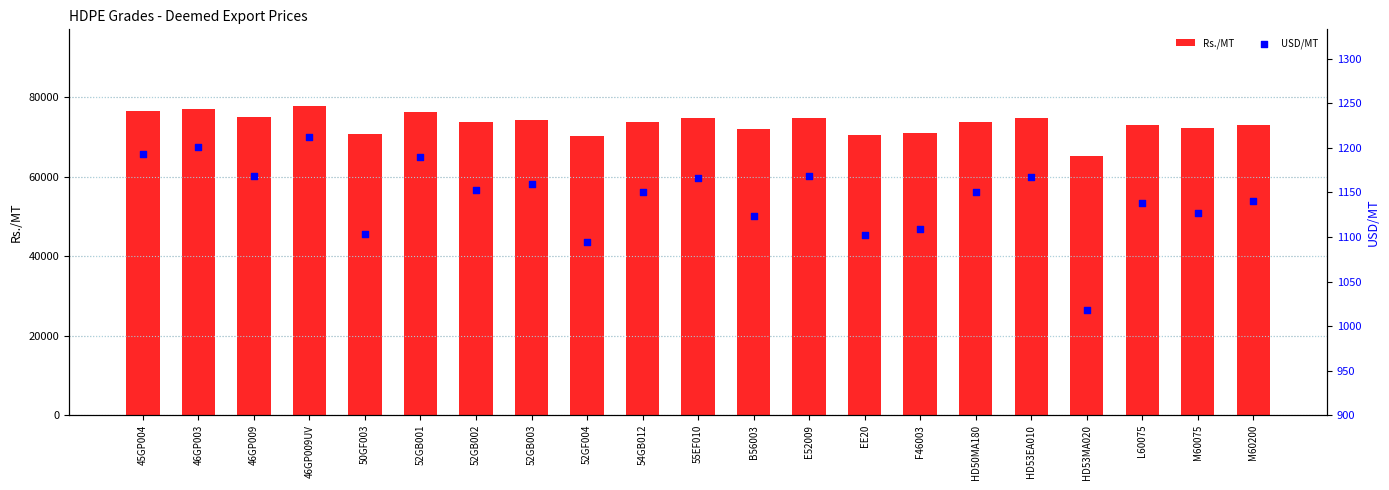

What is the total value across all series at 52GF004?

71264